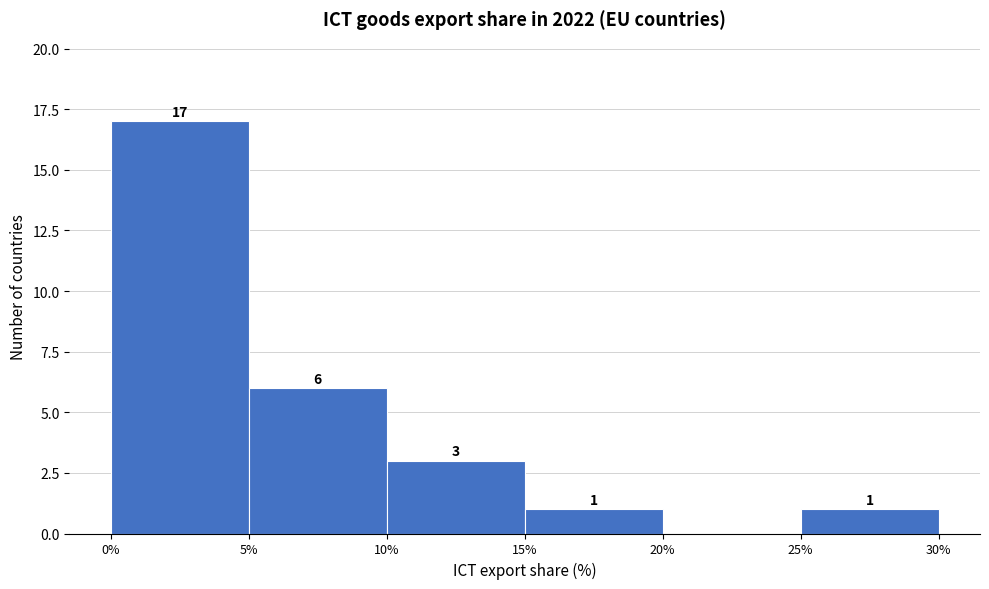

Which range on the x-axis has the tallest bar?

0% to 5%